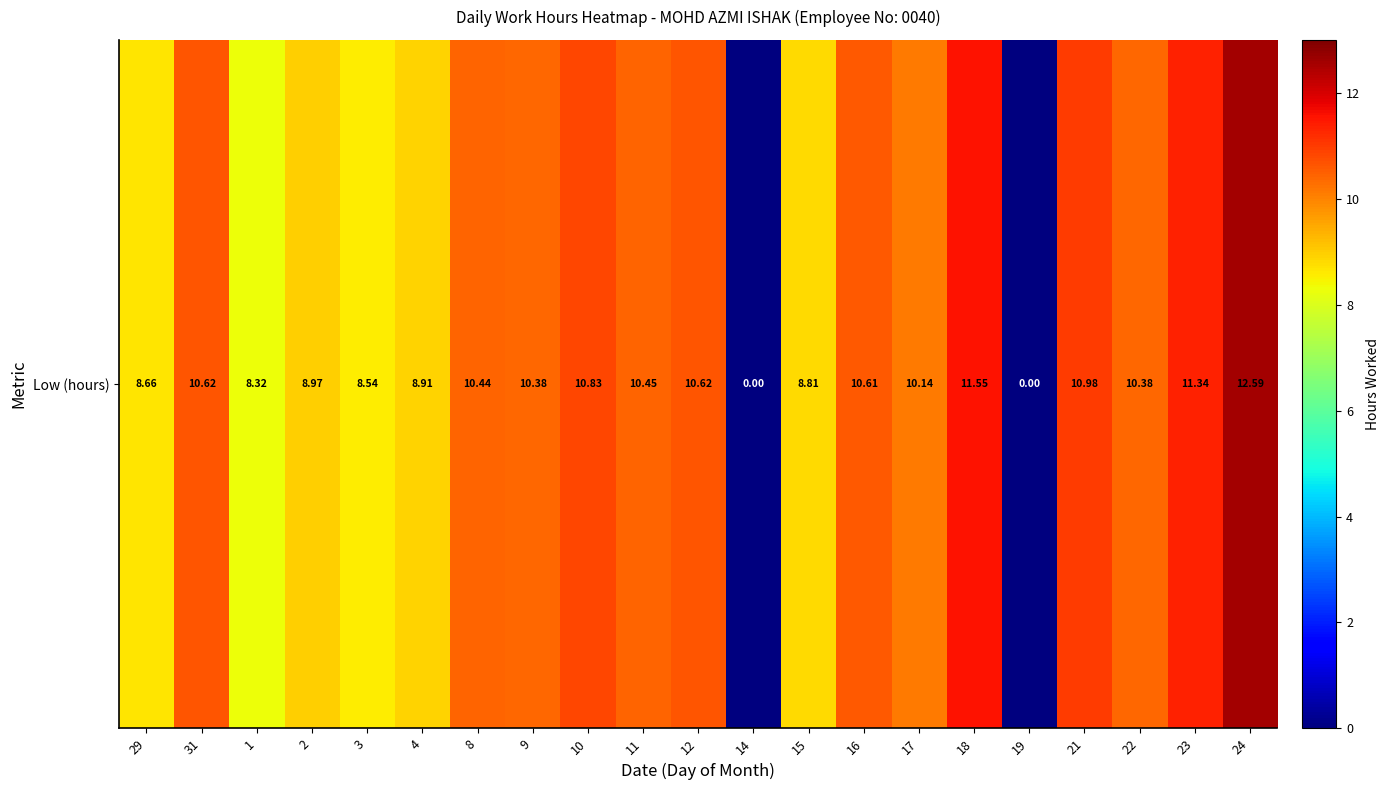

Rank the categories by value from lowest to highest.

14, 19, 1, 3, 29, 15, 4, 2, 17, 9, 22, 8, 11, 16, 31, 12, 10, 21, 23, 18, 24